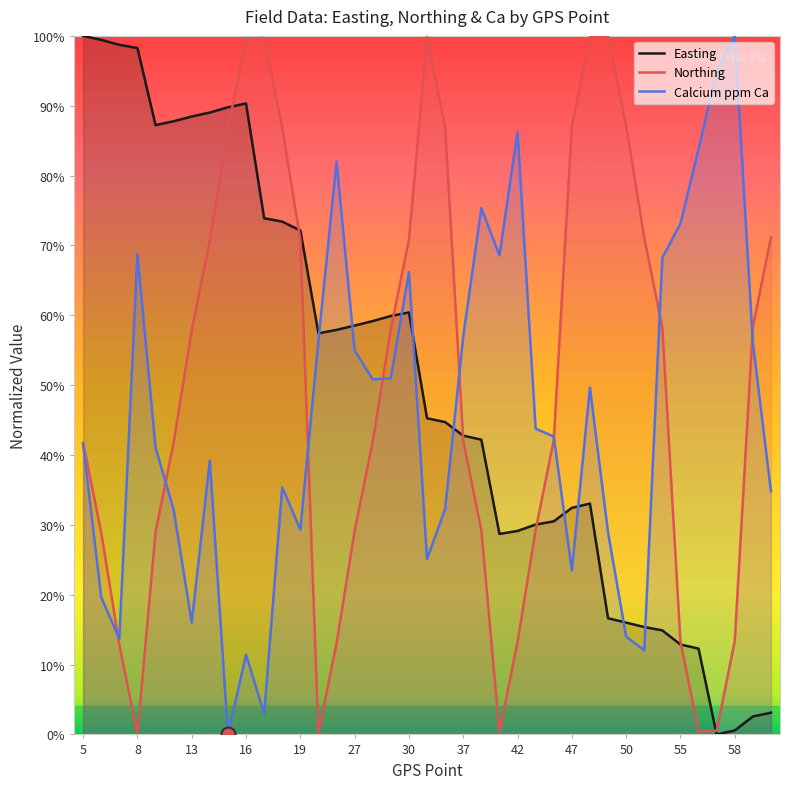

What are all the series names shown in the legend?

Easting, Northing, Calcium ppm Ca